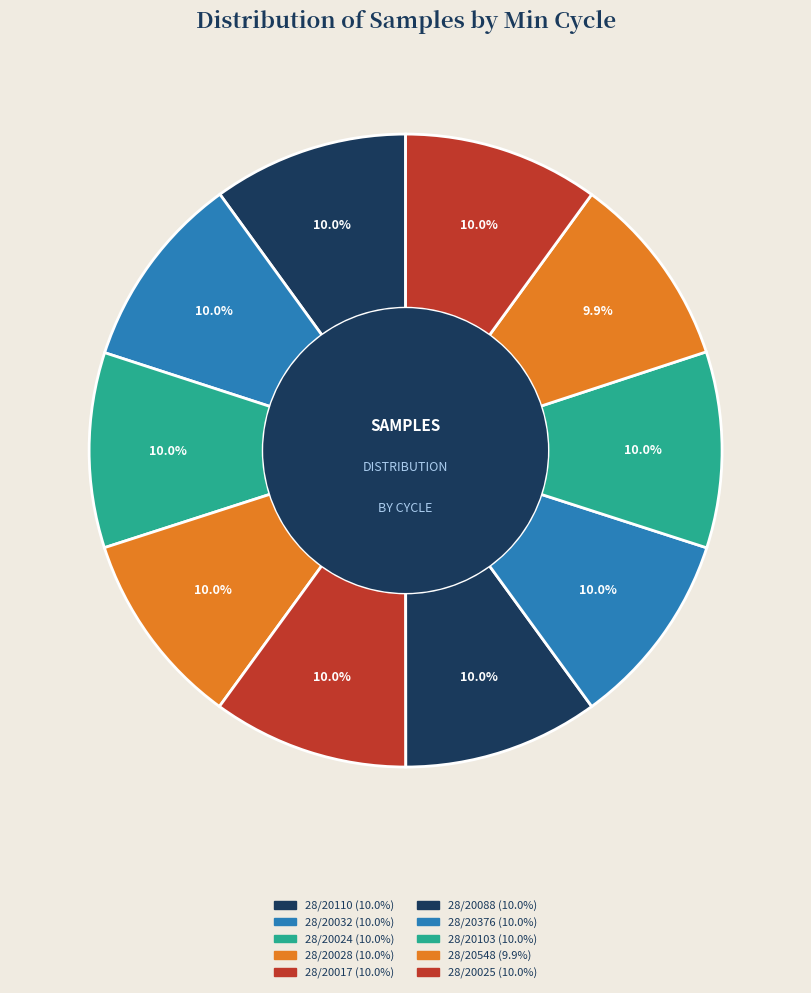

Which category has the smallest portion of the pie?

28/20548